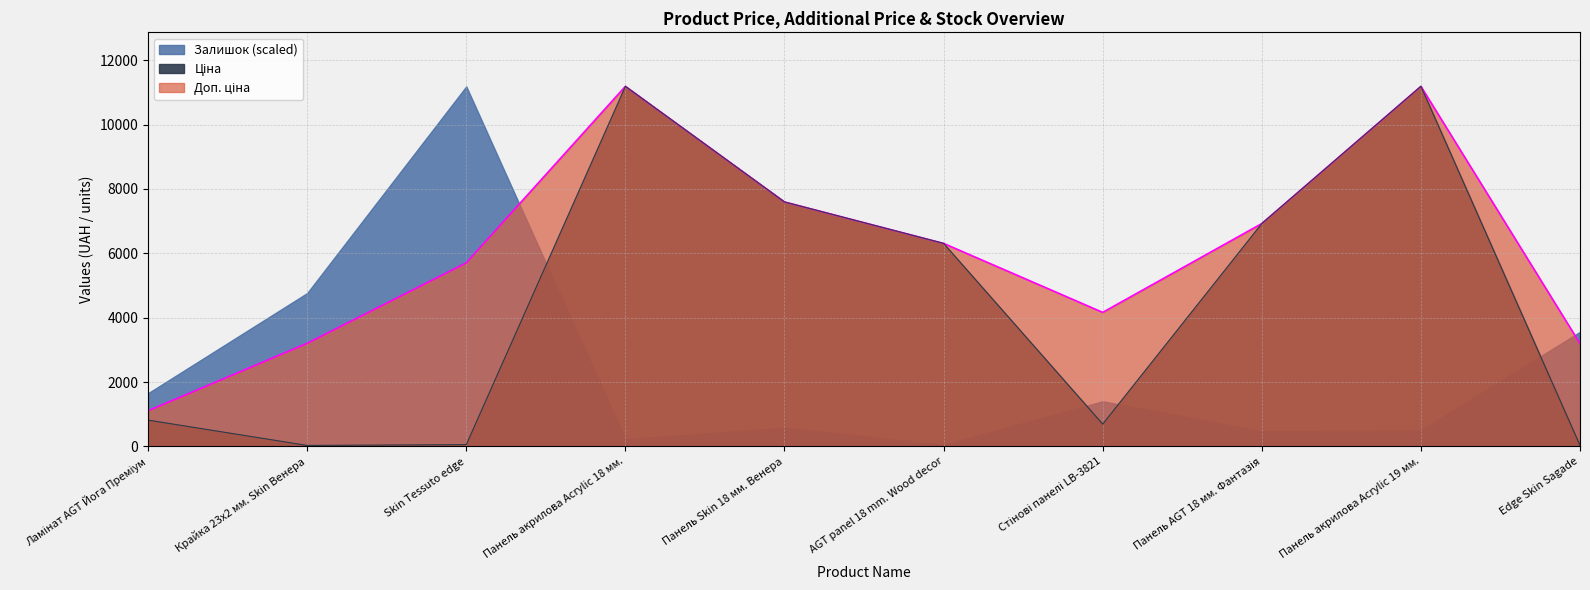

Where is the first local minimum for Ціна?

Крайка 23x2 мм. Skin Венера